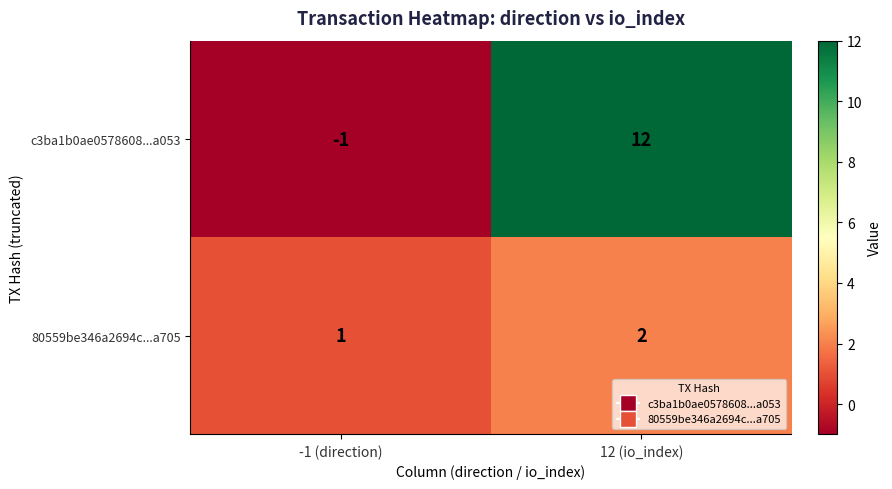

How many data points in c3ba1b0ae0578608...a053 are less than 12?

1